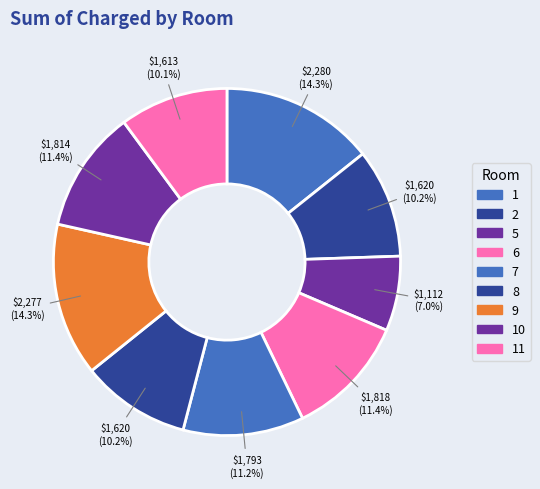

What is the total percentage of 5 and 6?

18.4%